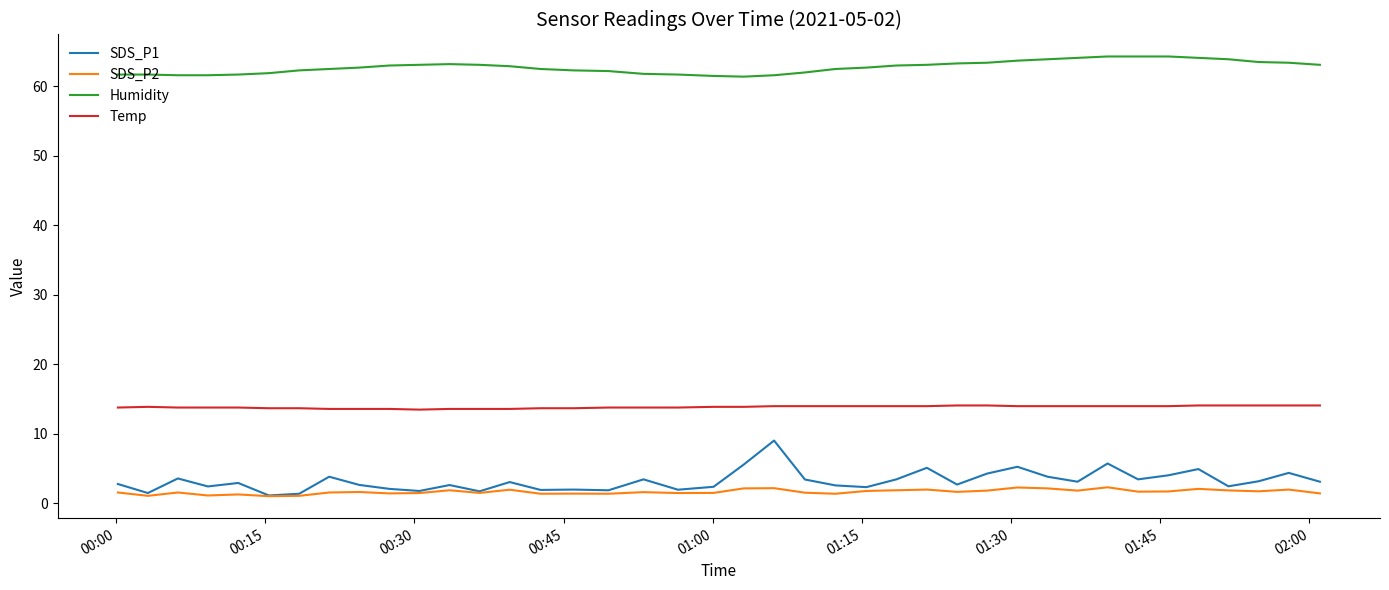

What is the sum of all Humidity values?

2510.6